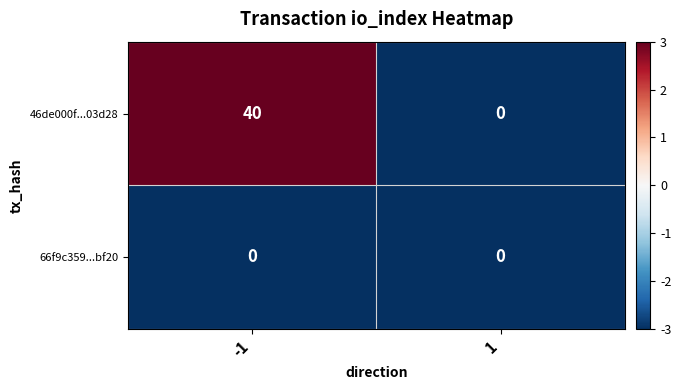

What is the sum of all 46de000f...03d28 values?

40